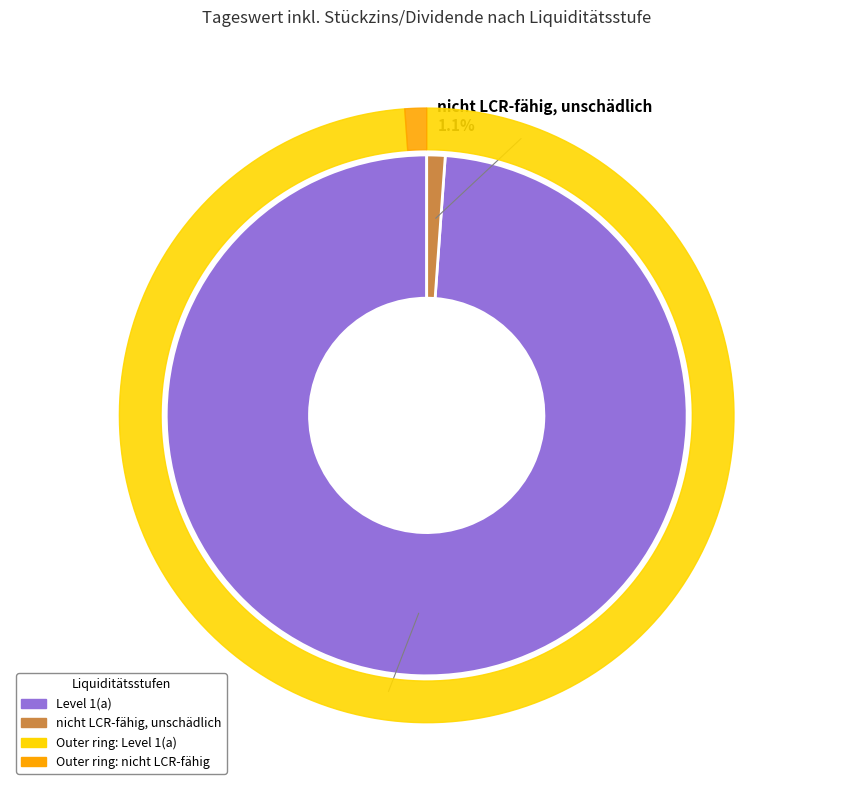

The nicht LCR-fähig, unschädlich slice represents 11% of the pie. True or false?

False